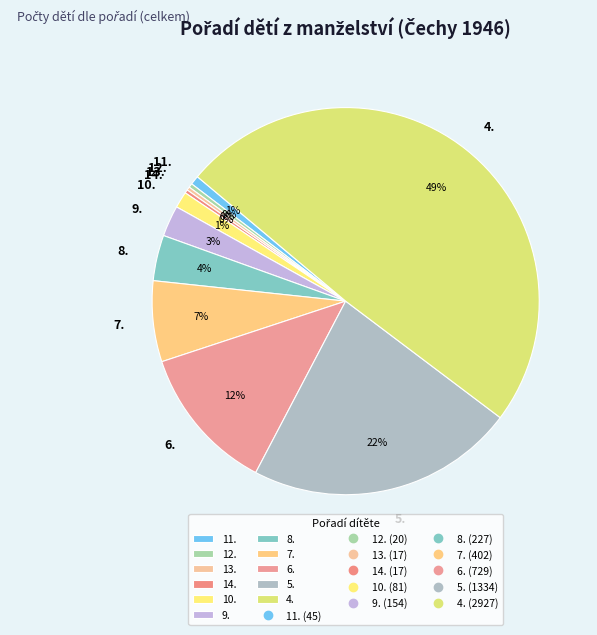

To the nearest percent, what is the difference between the largest and smallest slice percentages?

49%